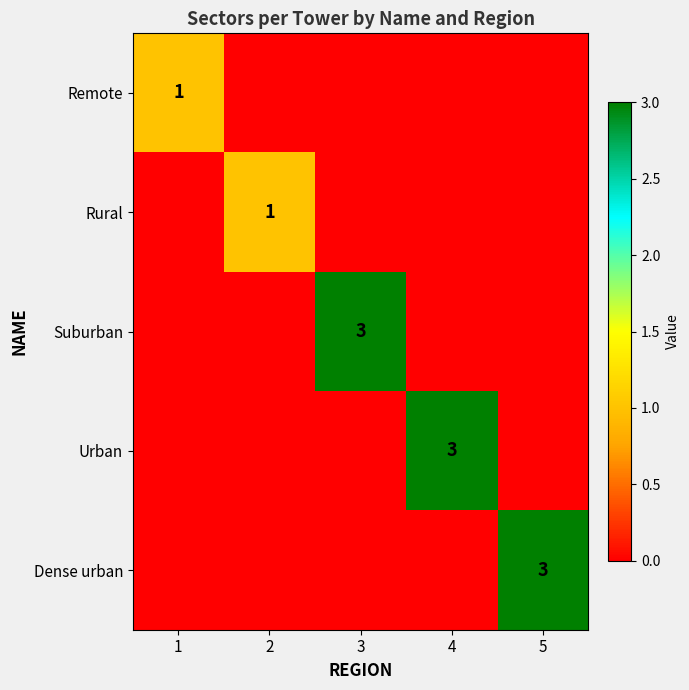

Is it true that Rural equals 0 at 2?

False